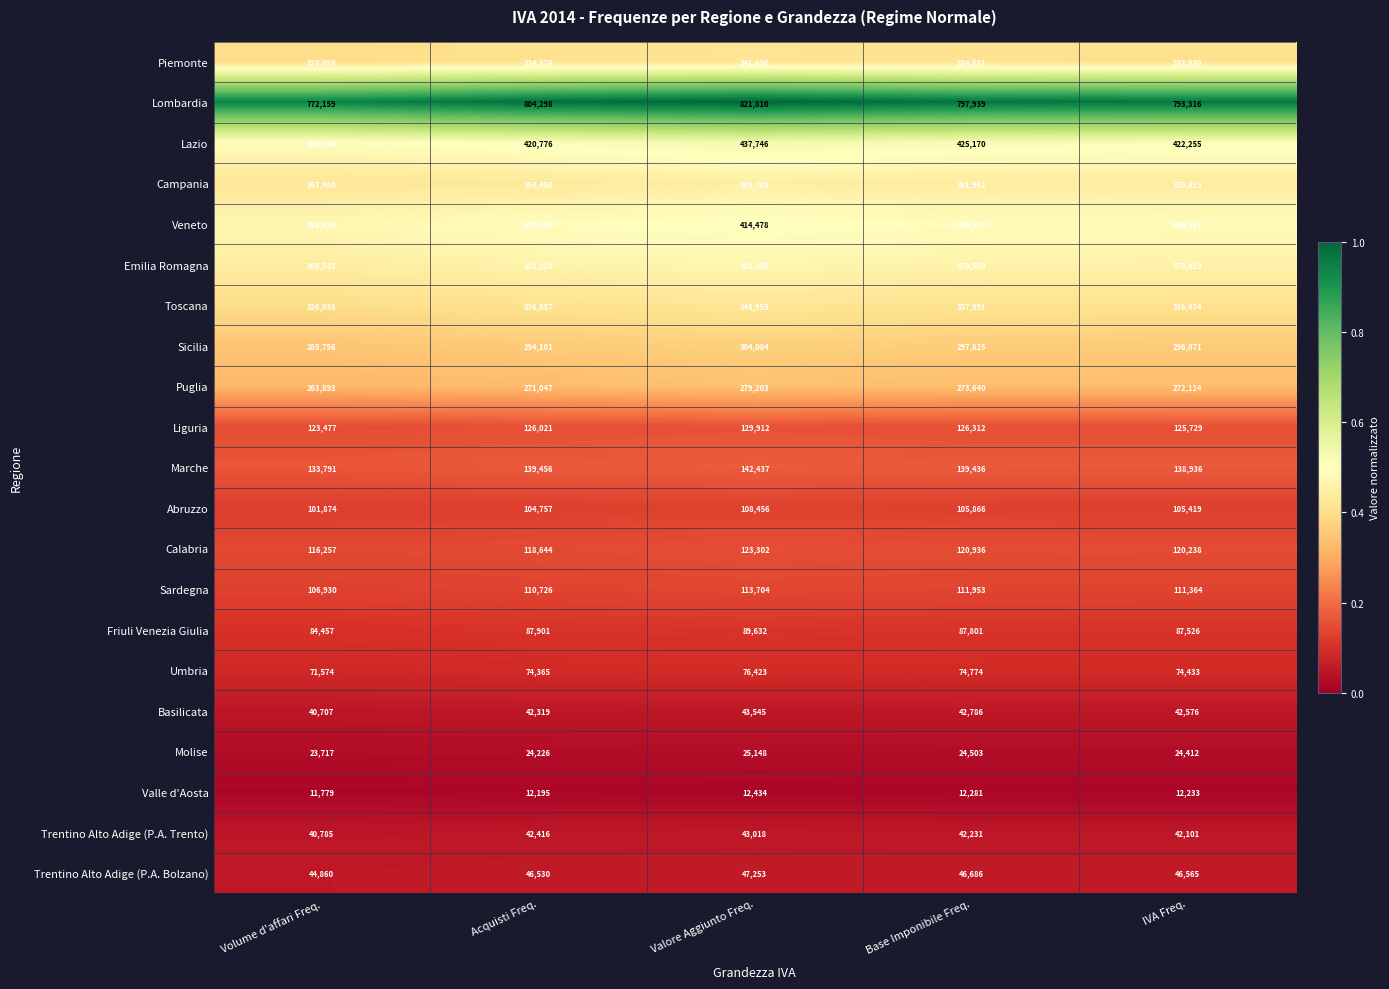

Which series changed the most between Acquisti Freq. and Valore Aggiunto Freq.?

Lombardia